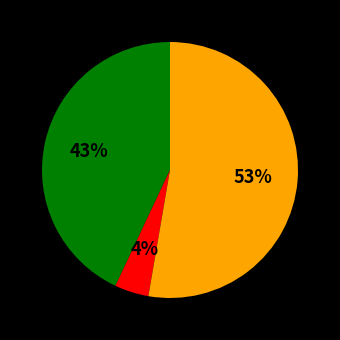

To the nearest percent, what is the average slice percentage?

33%